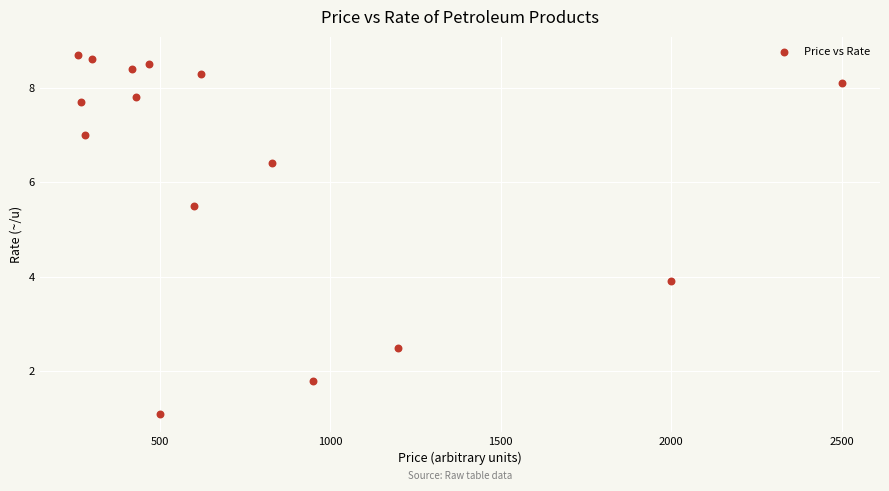

What is the range of Y values (max minus min)?

7.6